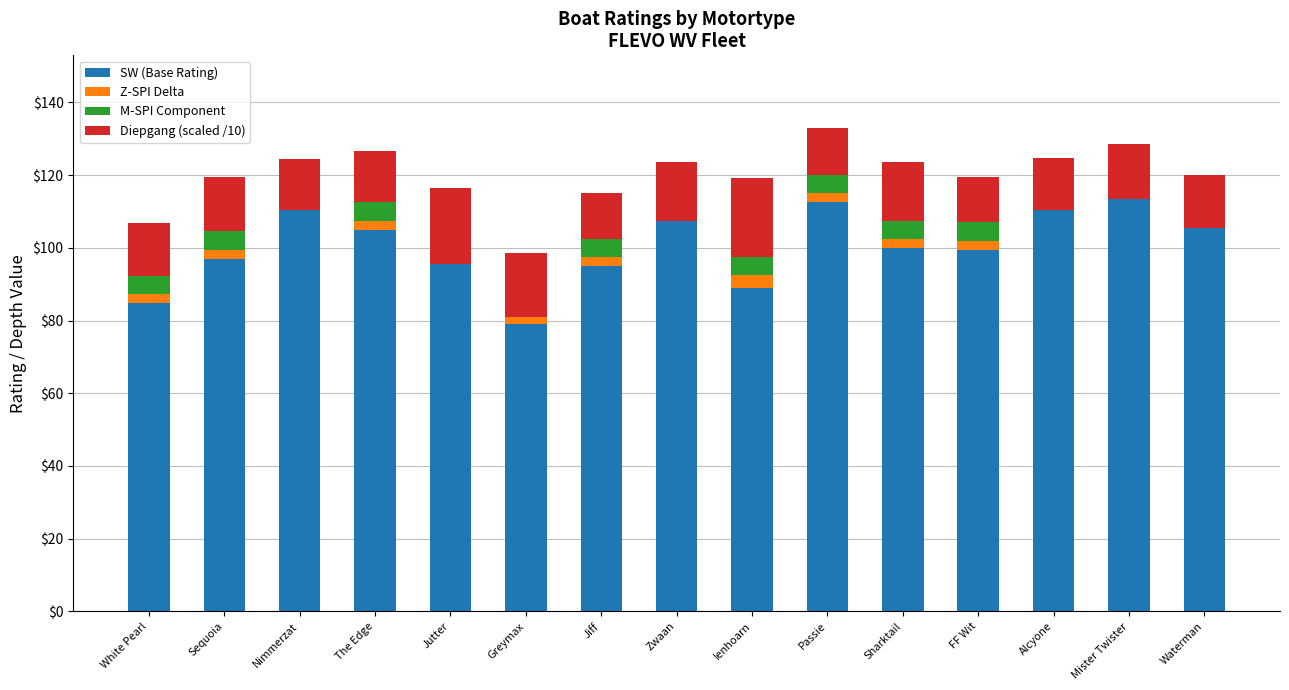

What is the maximum value for SW (Base Rating)?

113.5